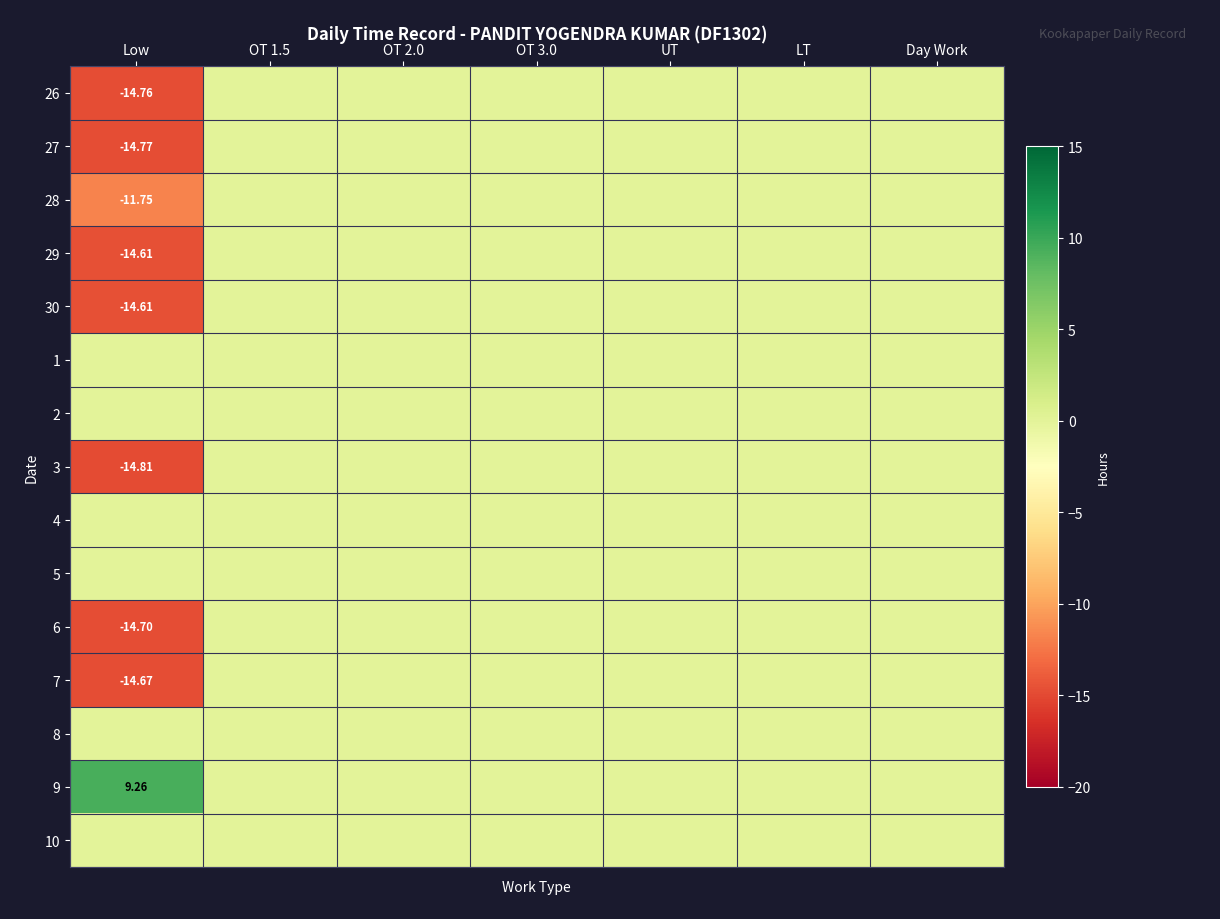

Which series changed the most between OT 3.0 and Day Work?

26